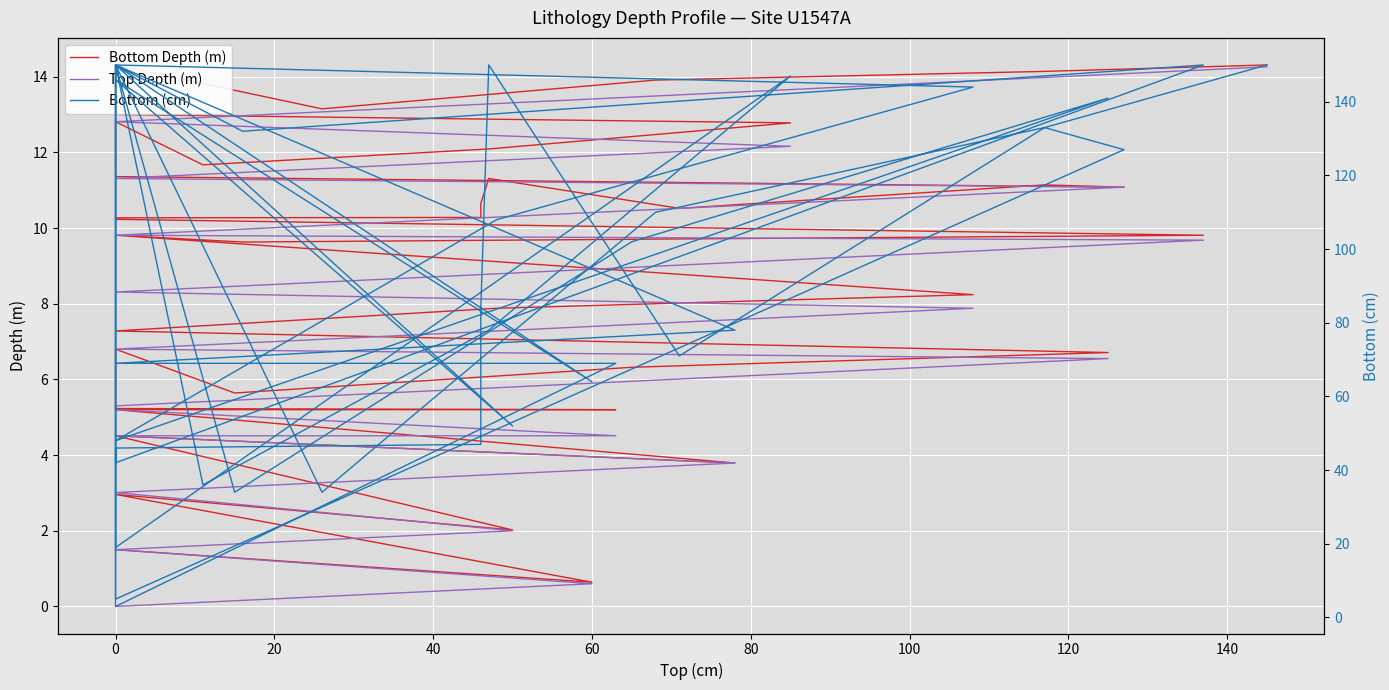

What is the label of the 6th point from the right?

34